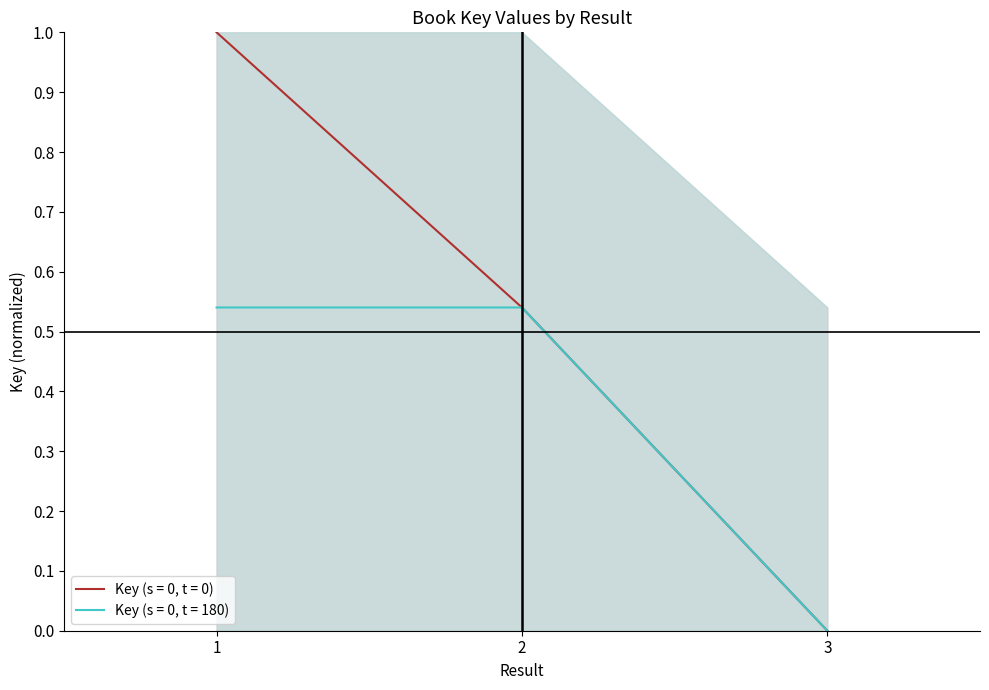

Reading left to right, what are all the values shown in this chart?

Key (s = 0, t = 0): 1=1.0	2=0.5	3=0.0
Key (s = 0, t = 180): 1=0.5	2=0.5	3=0.0